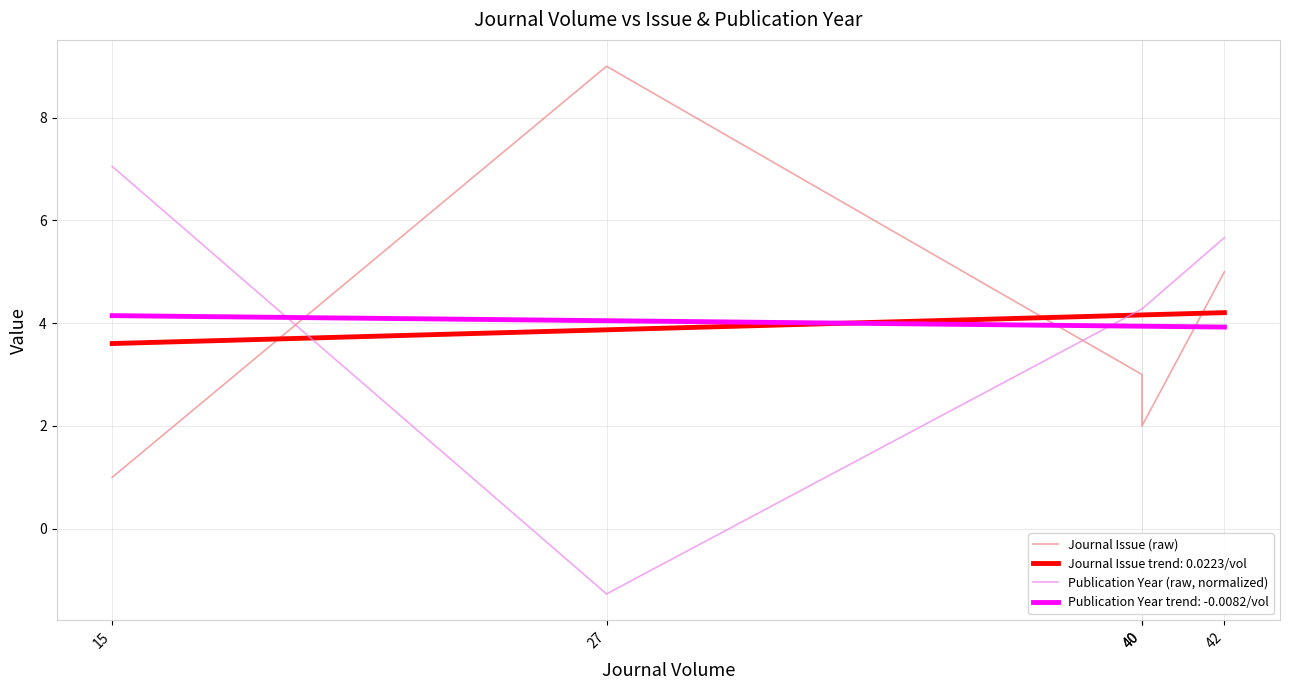

At which category is the sum across all series the highest?

42